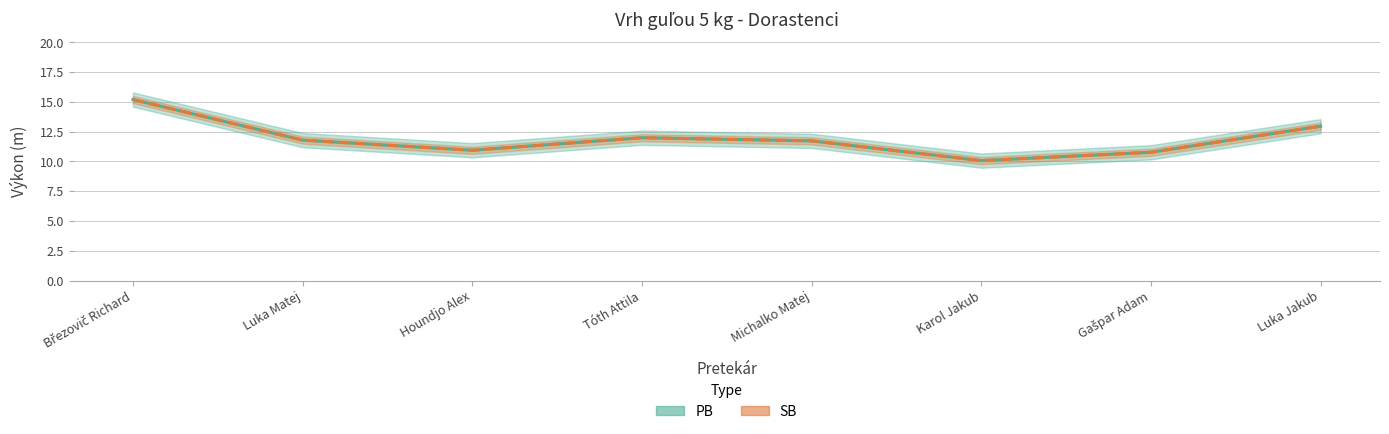

Which series has the widest spread of values?

PB